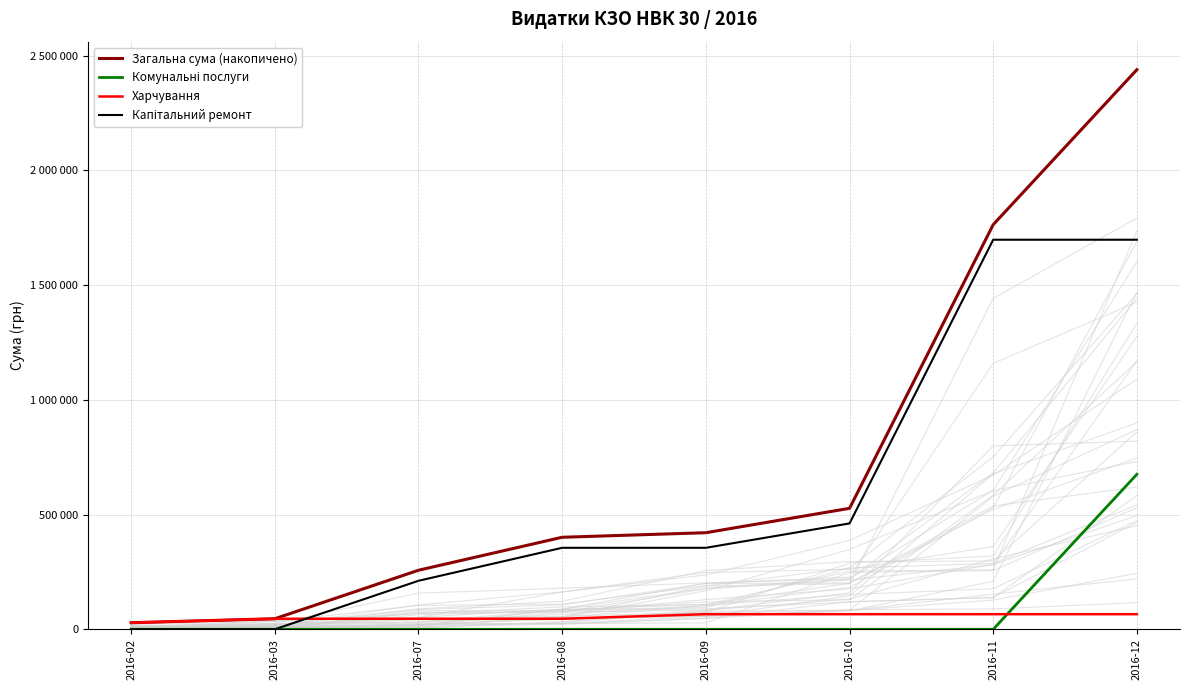

What is the average value of the Комунальні послуги series?

84424.7